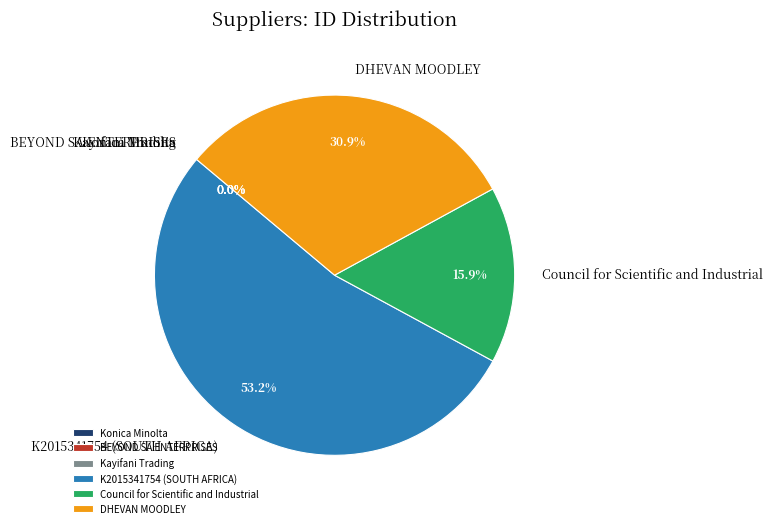

Between K2015341754 (SOUTH AFRICA) and DHEVAN MOODLEY, which is larger?

K2015341754 (SOUTH AFRICA)